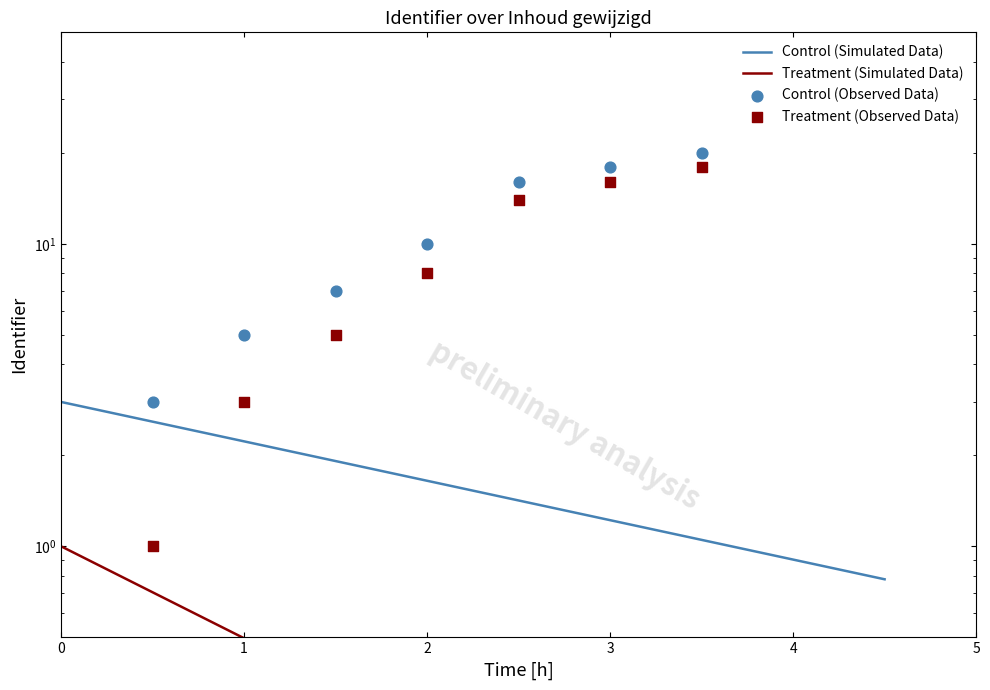

At how many categories does at least one series exceed 12?

3